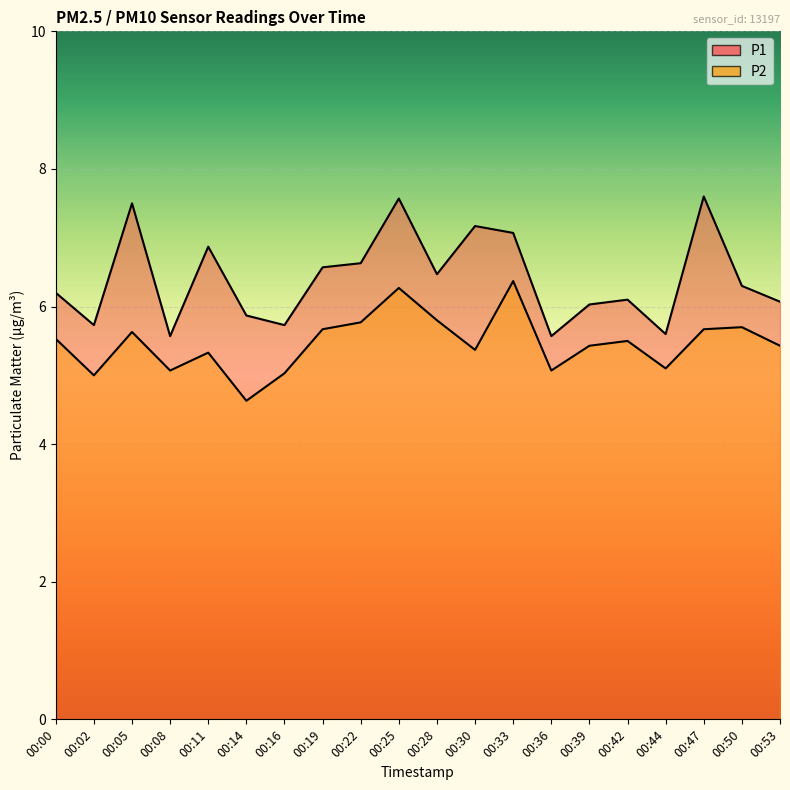

Which has a higher value, 00:42 or 00:22?

00:22